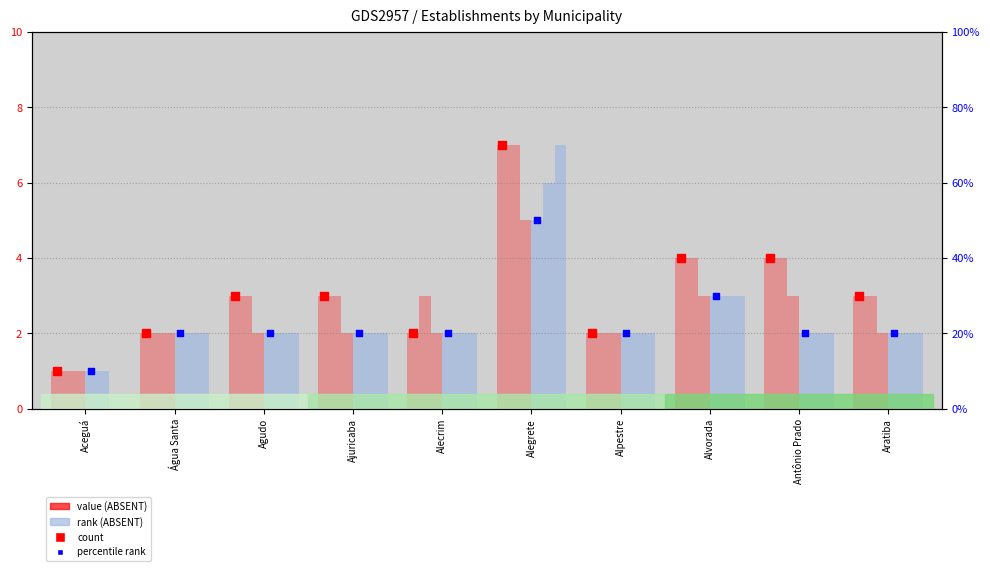

At how many categories does at least one series exceed 4?

1